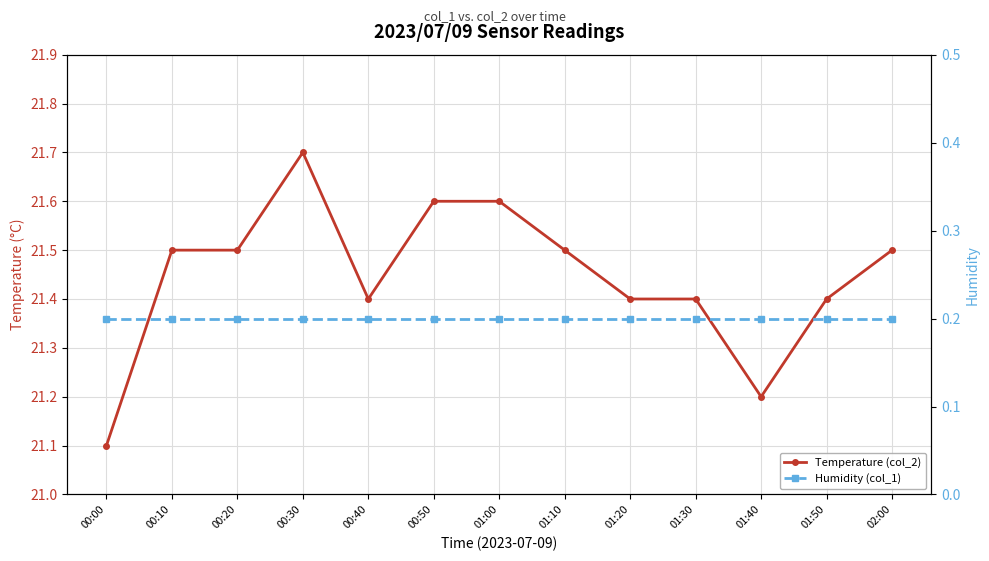

Does the chart have visible grid lines?

Yes